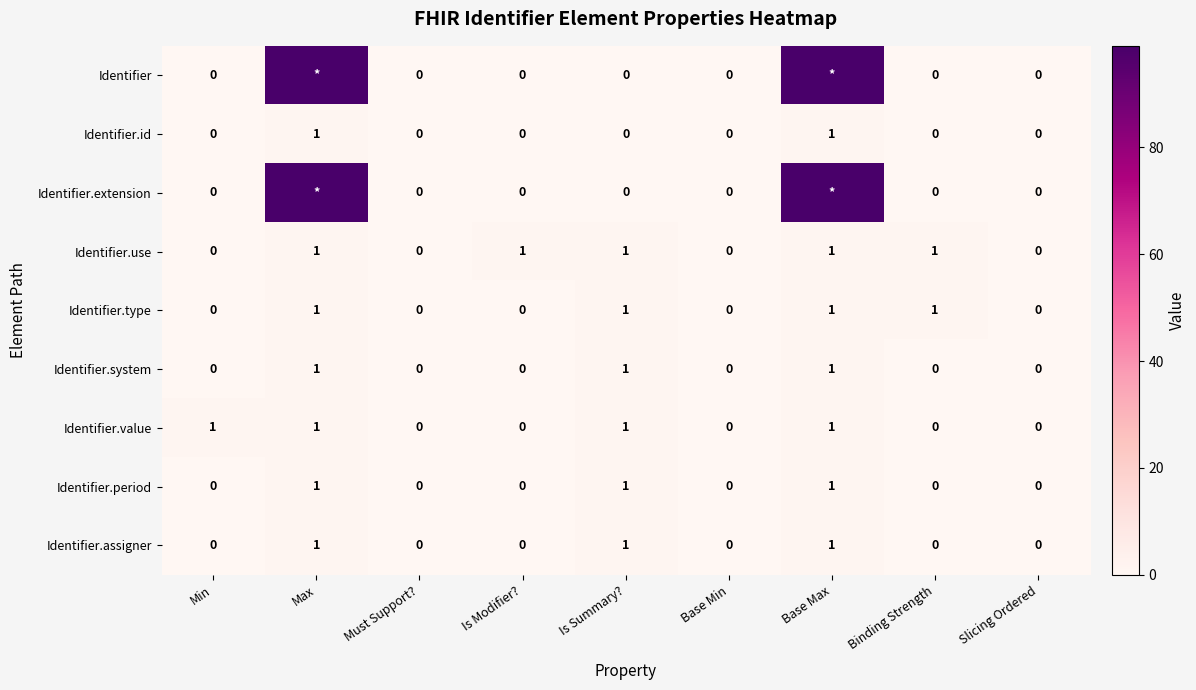

True or false: Identifier.period has a value of -1 at Binding Strength.

False